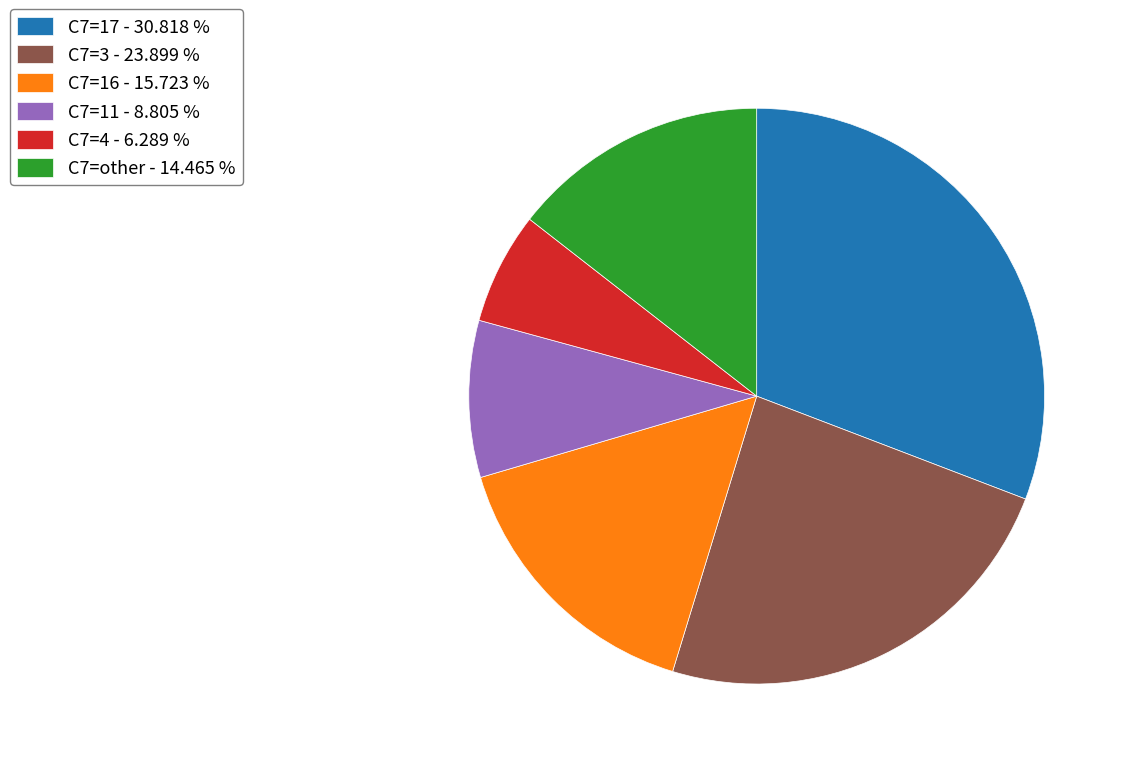

What is the smallest slice in the pie chart?

C7=4